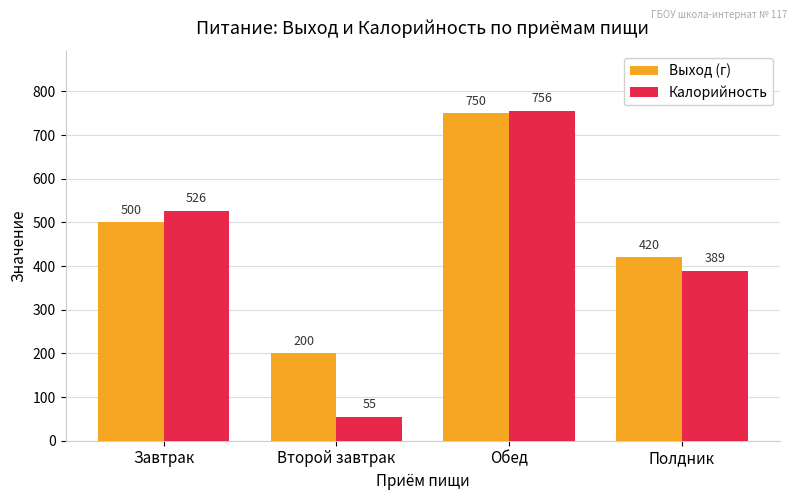

What are all the series names shown in the legend?

Выход (г), Калорийность